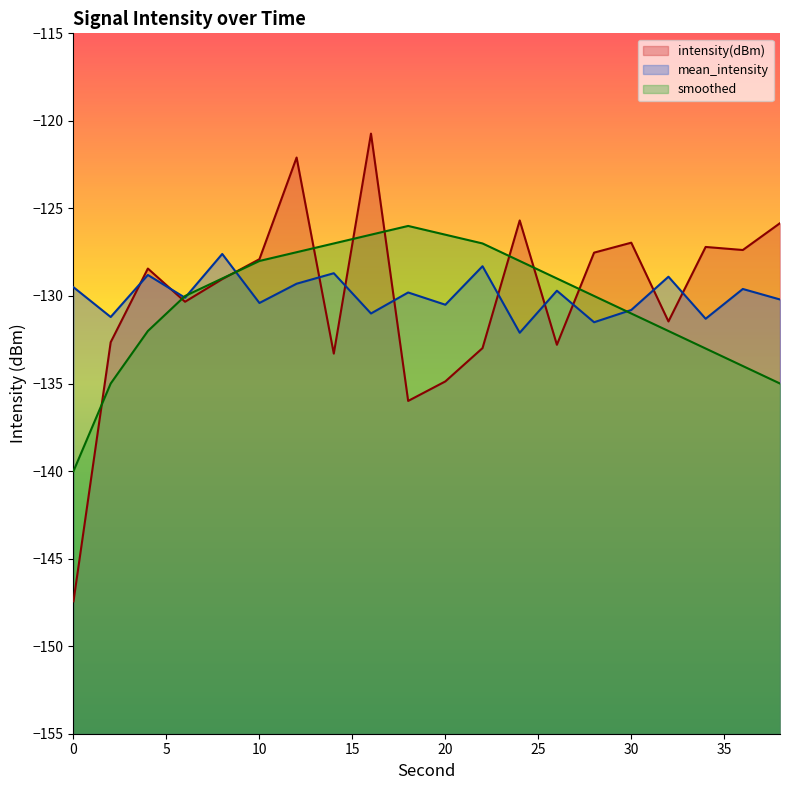

What is the sum of all smoothed values?

-2606.5